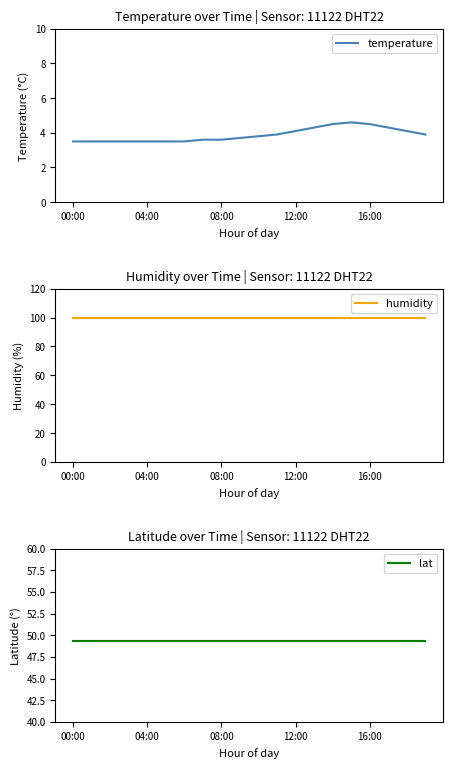

True or false: humidity and temperature cross at least once.

False